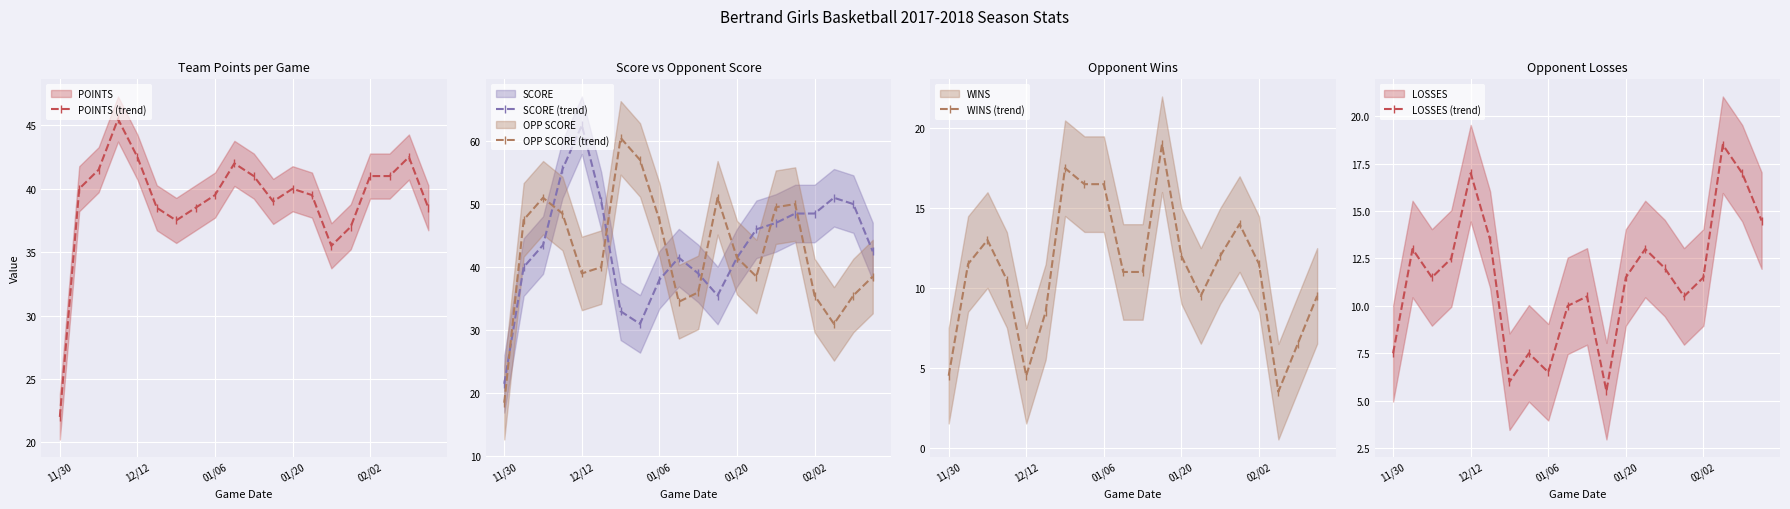

At which category does WINS (trend) reach its first local valley?

12/12